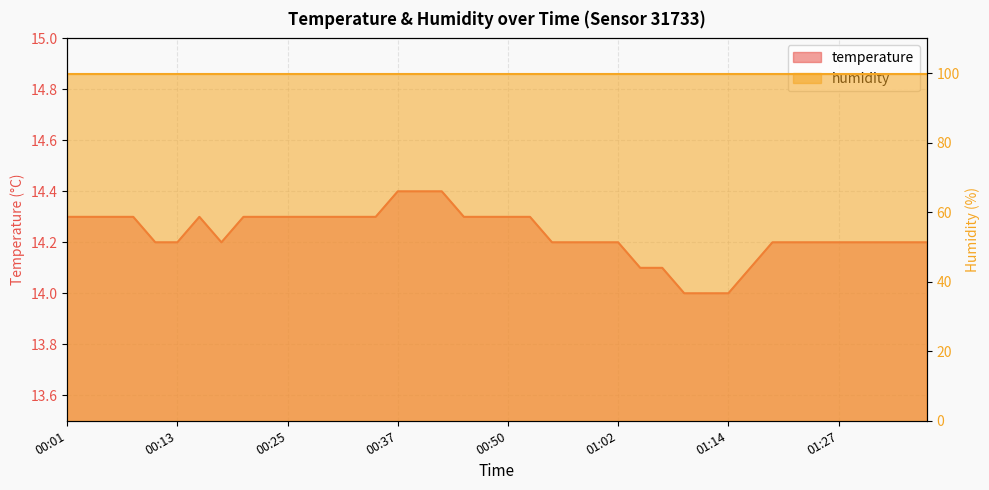

How many interior local peaks (higher than both neighbors) does the data have?

1